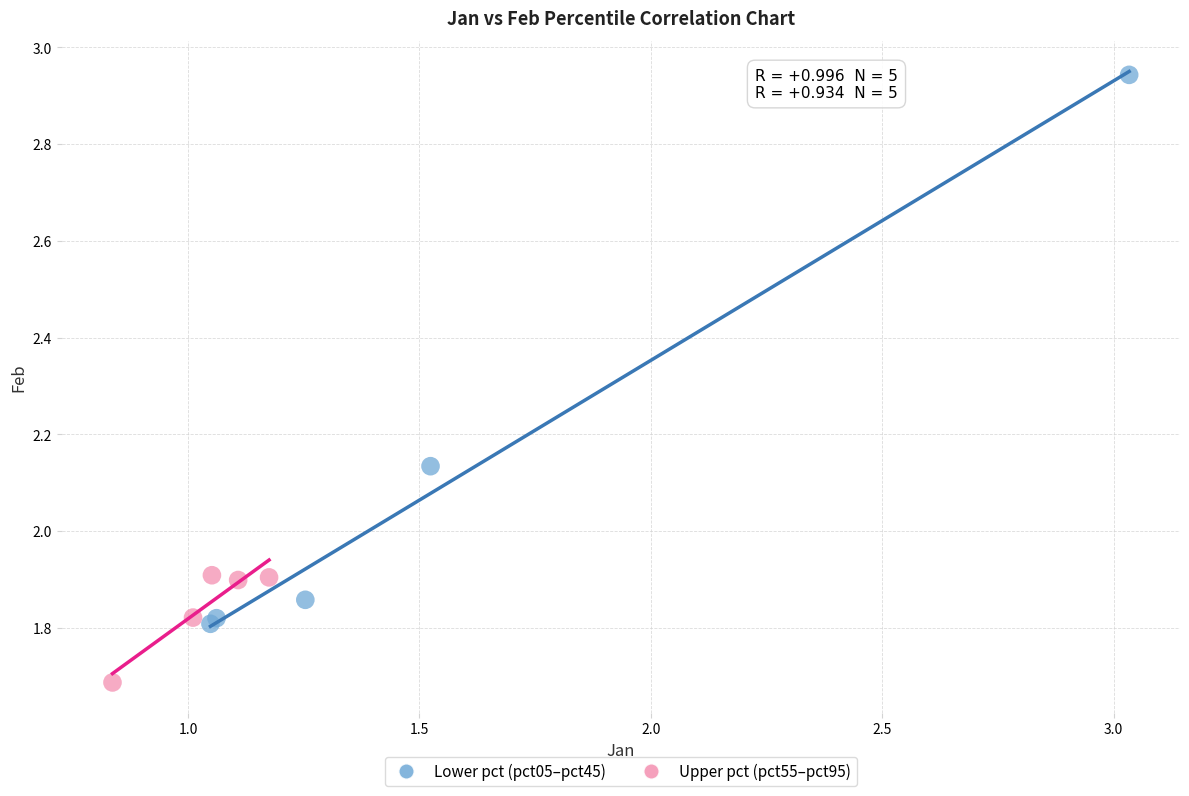

Which series has the largest Y range (max minus min)?

Lower pct (pct05–pct45)